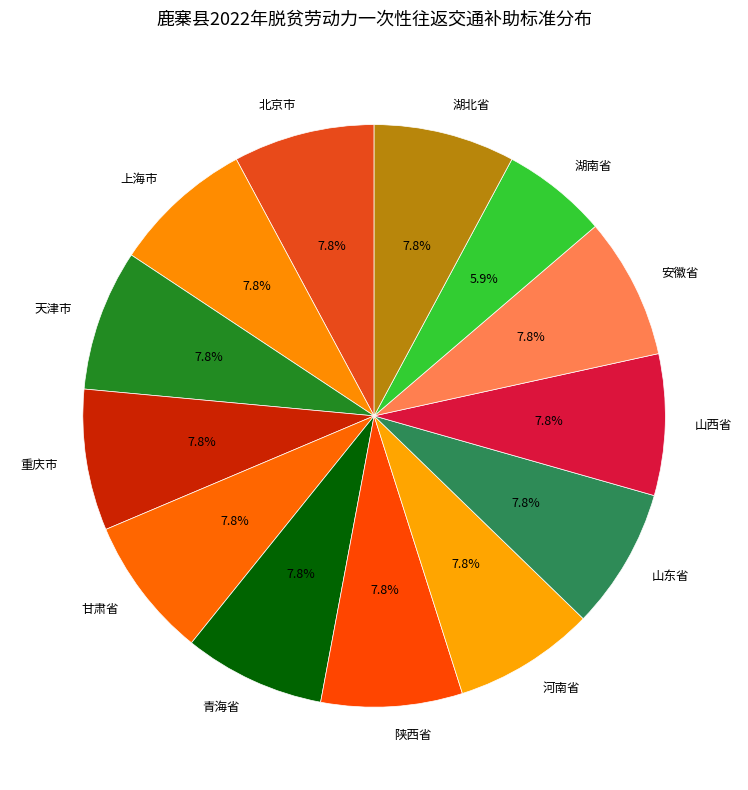

To the nearest percent, what percentage of the pie is 湖南省?

6%